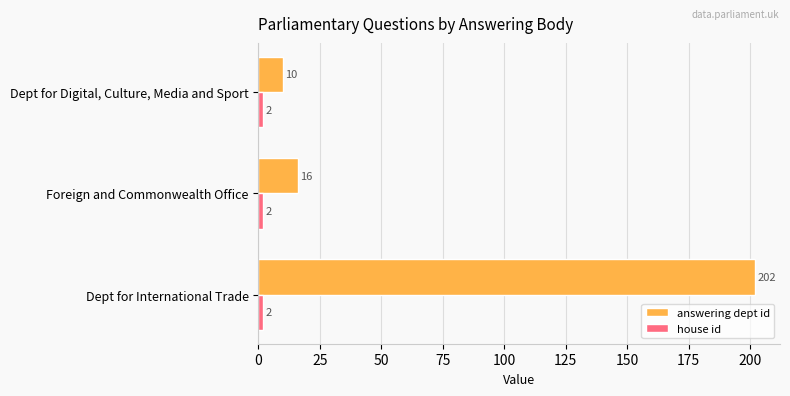

Which series changed the most between Foreign and Commonwealth Office and Dept for Digital, Culture, Media and Sport?

answering dept id